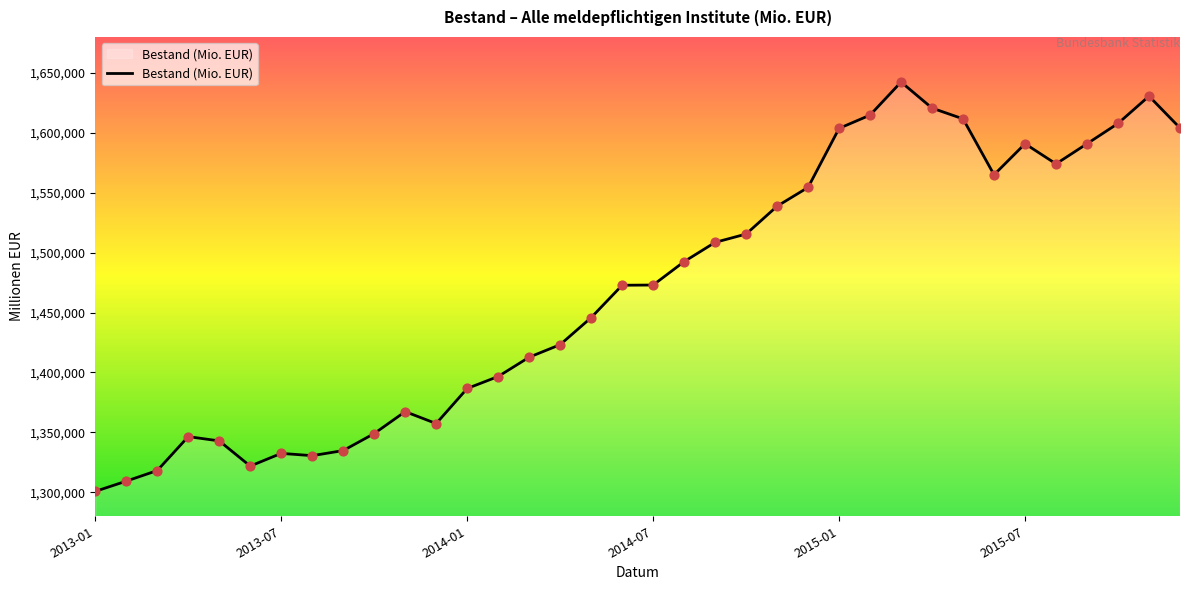

What is the difference between the maximum and minimum values?

341607